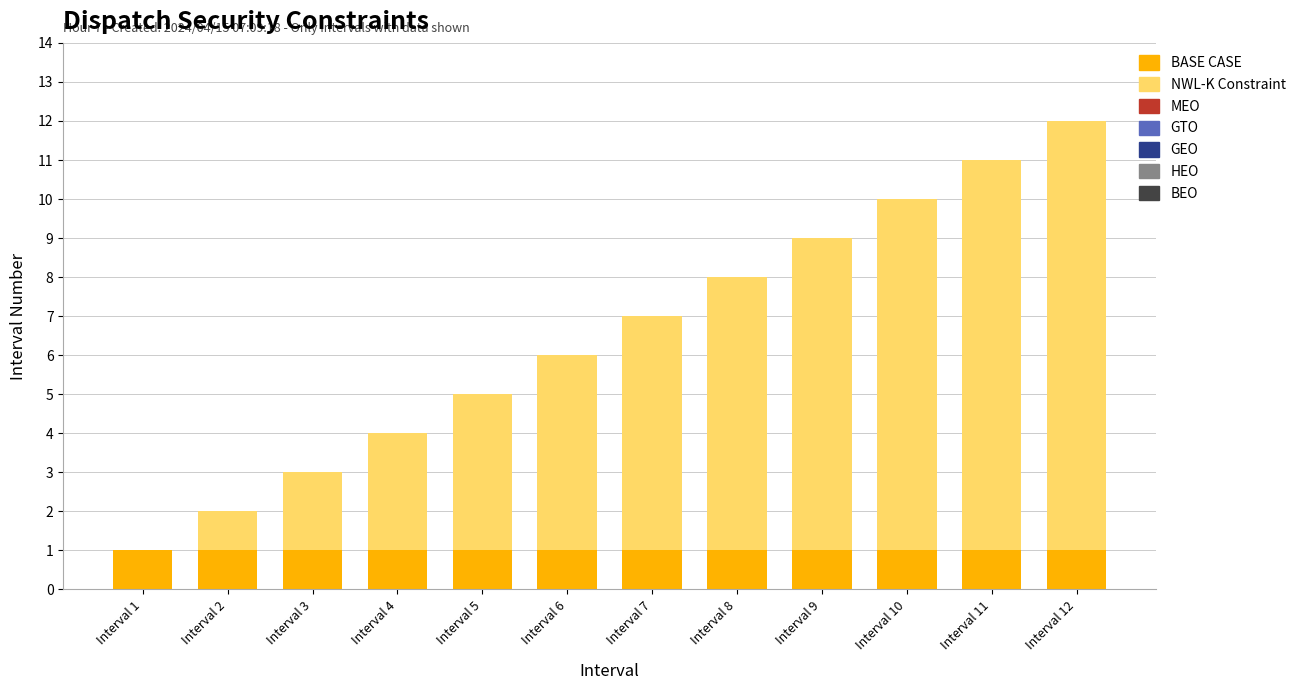

At which category is the sum across all series the highest?

Interval 12